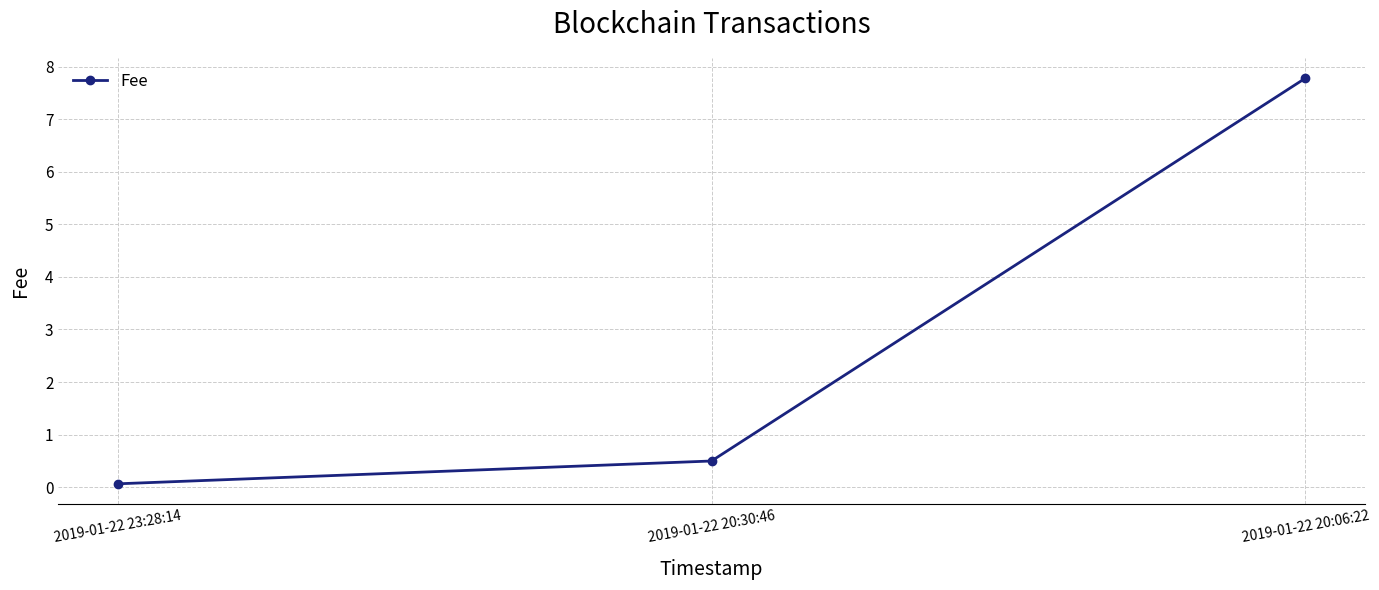

Read the value at 2019-01-22 20:30:46.

0.5